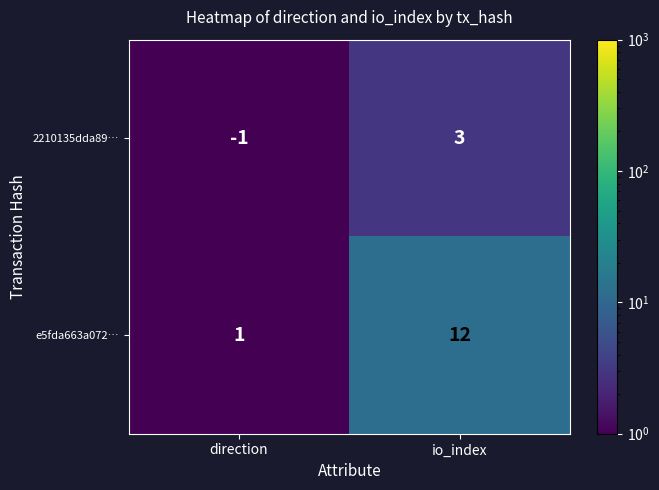

What is the difference between the e5fda663a072… values at direction and io_index?

11